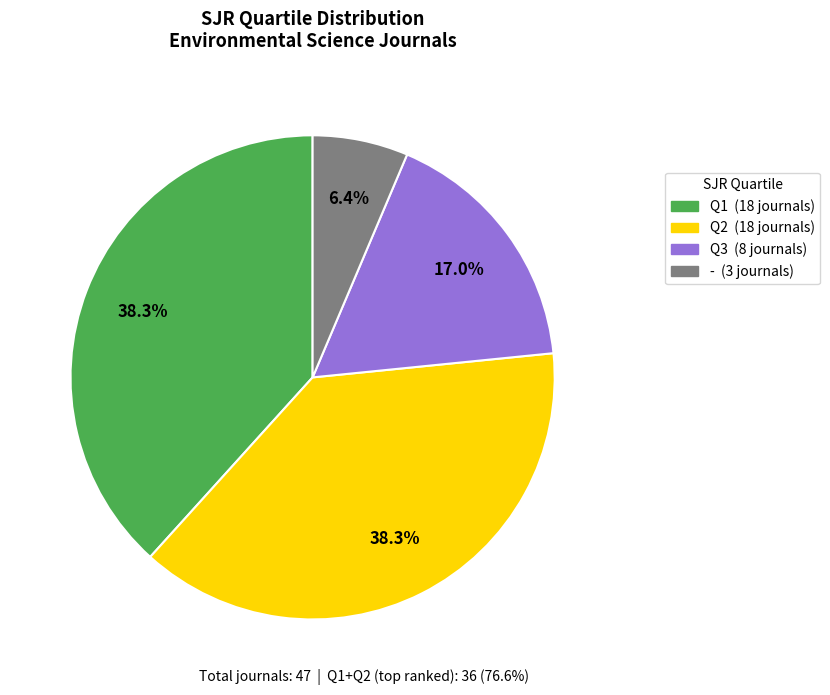

Is there any slice that represents more than half of the pie?

No